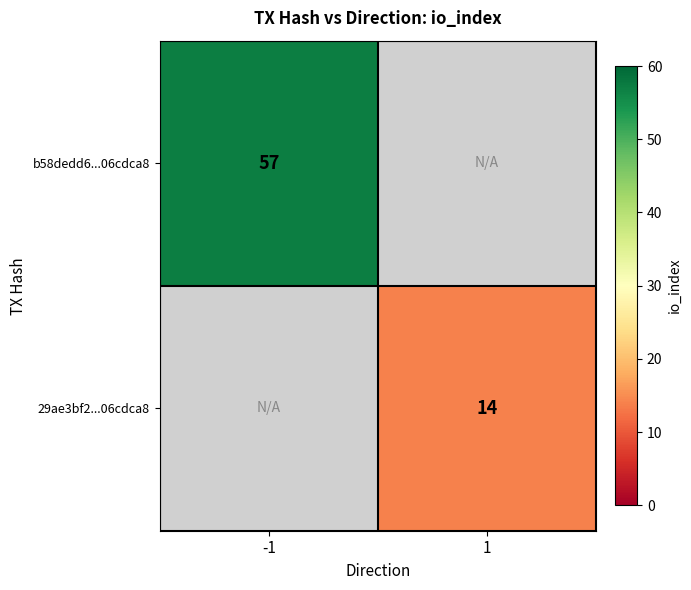

The value of 29ae3bf2...06cdca8 at 1 is 7. True or false?

False